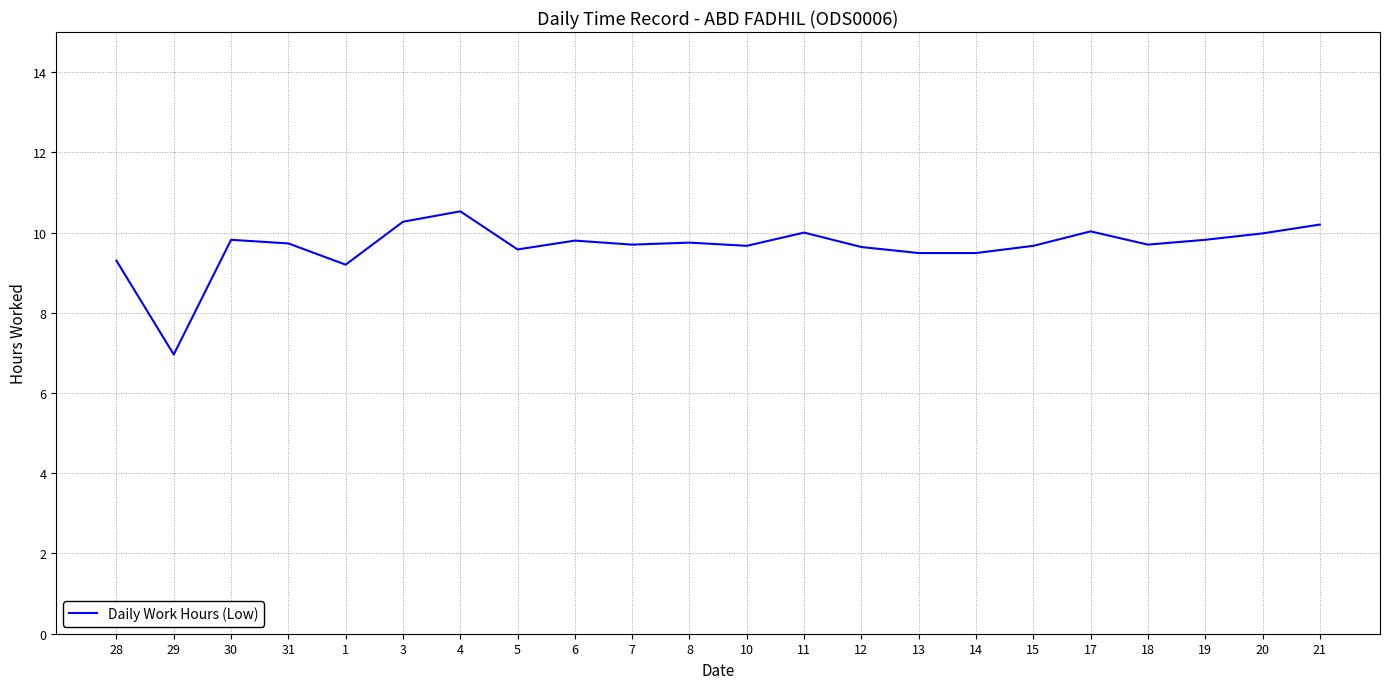

What position from the left is 13?

15